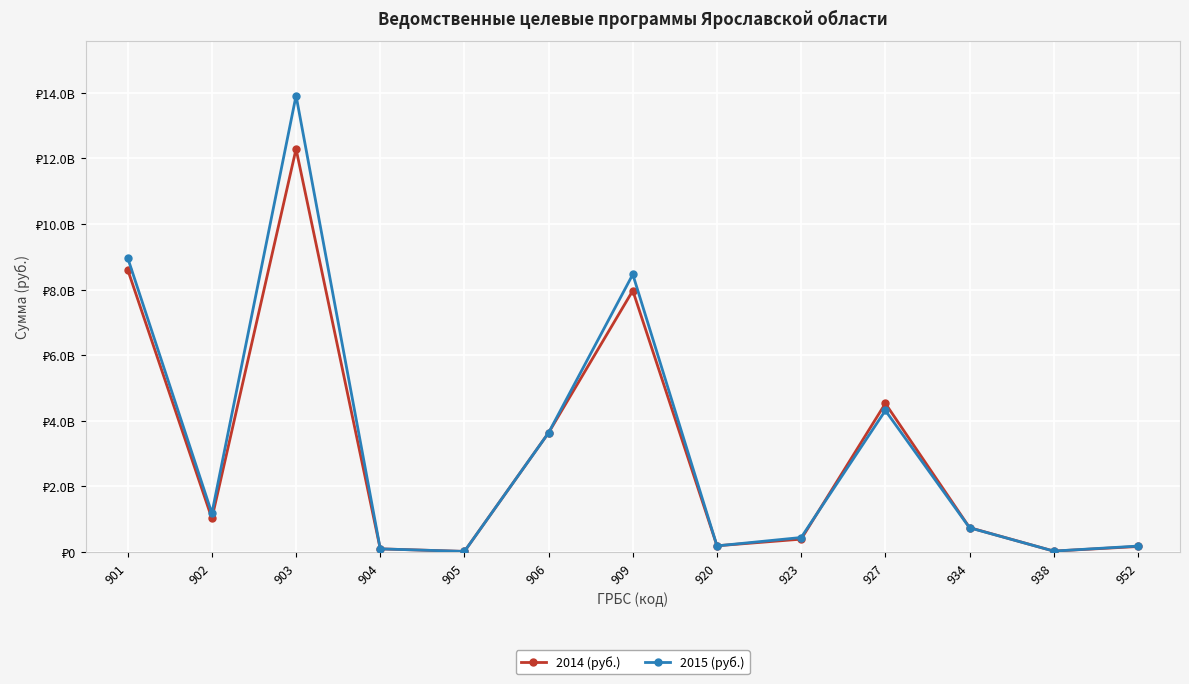

Which series has the largest total across all categories?

2015 (руб.)